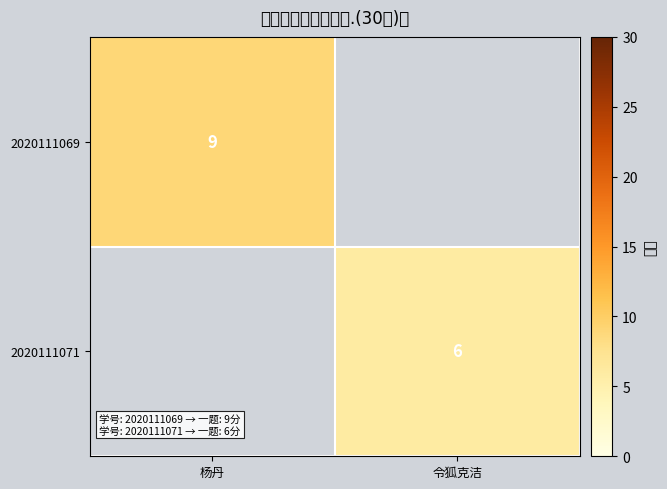

The 2020111071 series shows 8.0 at 令狐克洁. True or false?

False